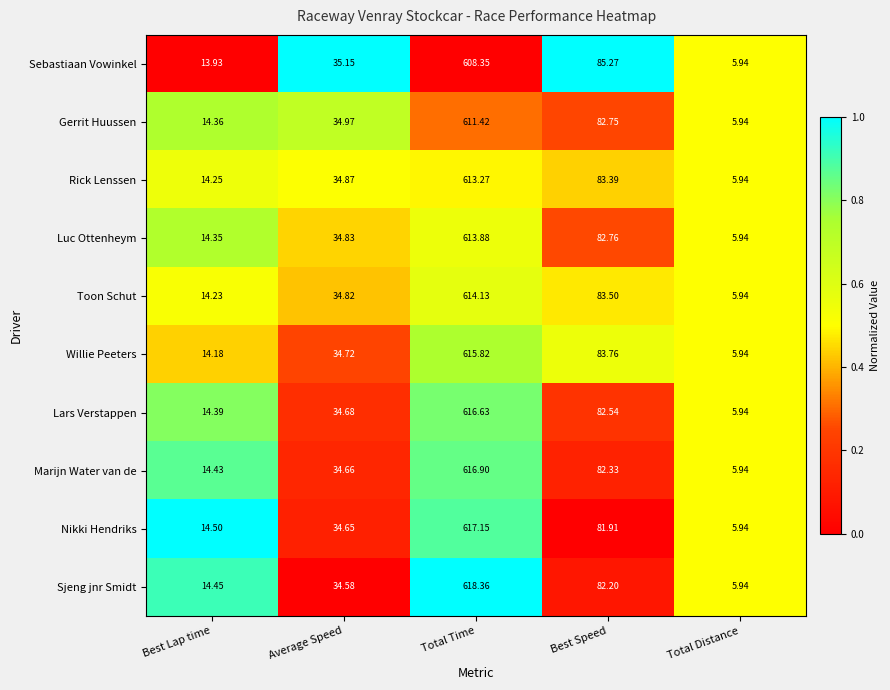

Where is Rick Lenssen nearest to the value 309?

Best Speed